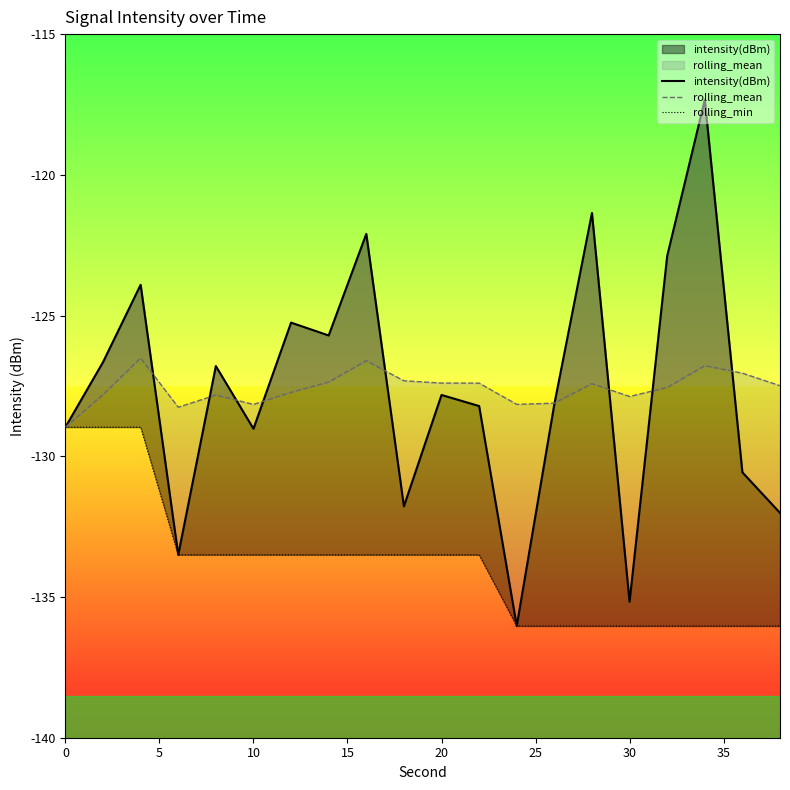

True or false: rolling_mean and rolling_min intersect in this chart.

False